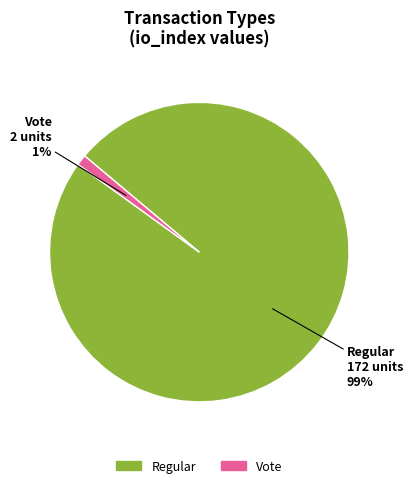

To the nearest percent, what portion does Vote represent?

1%